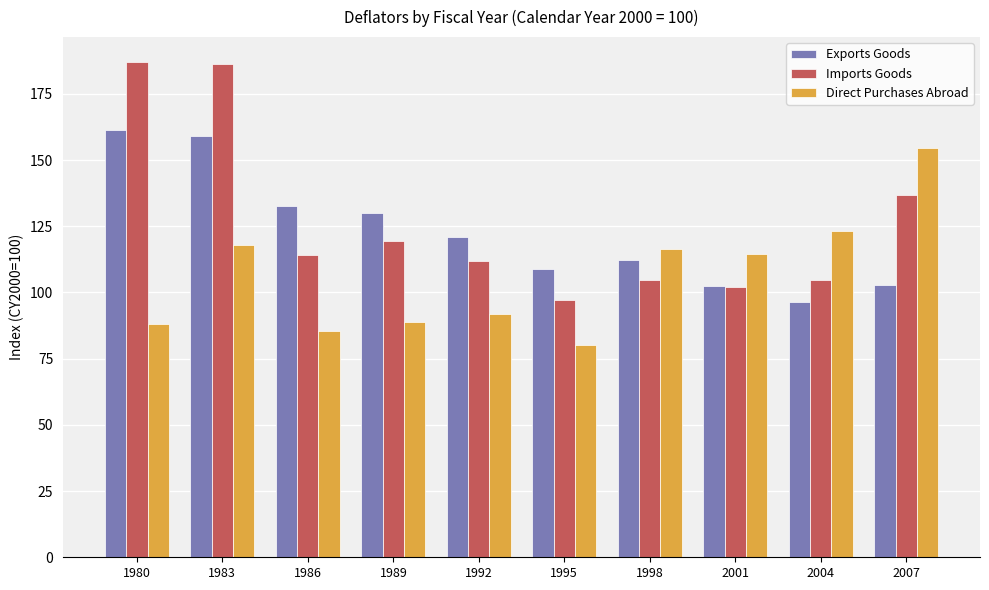

What is the average value of the Exports Goods series?

122.7